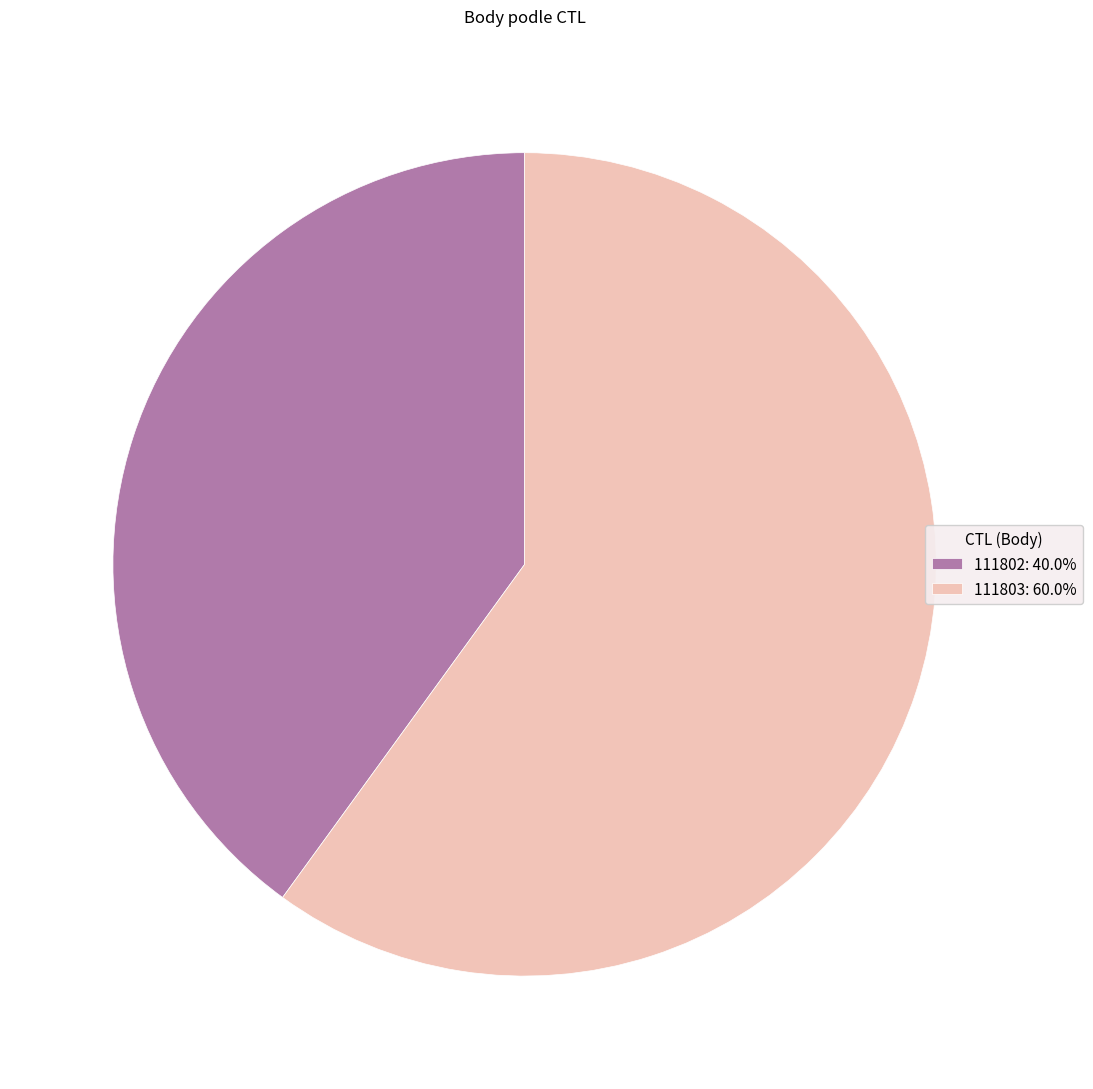

Count the number of slices in the pie.

2